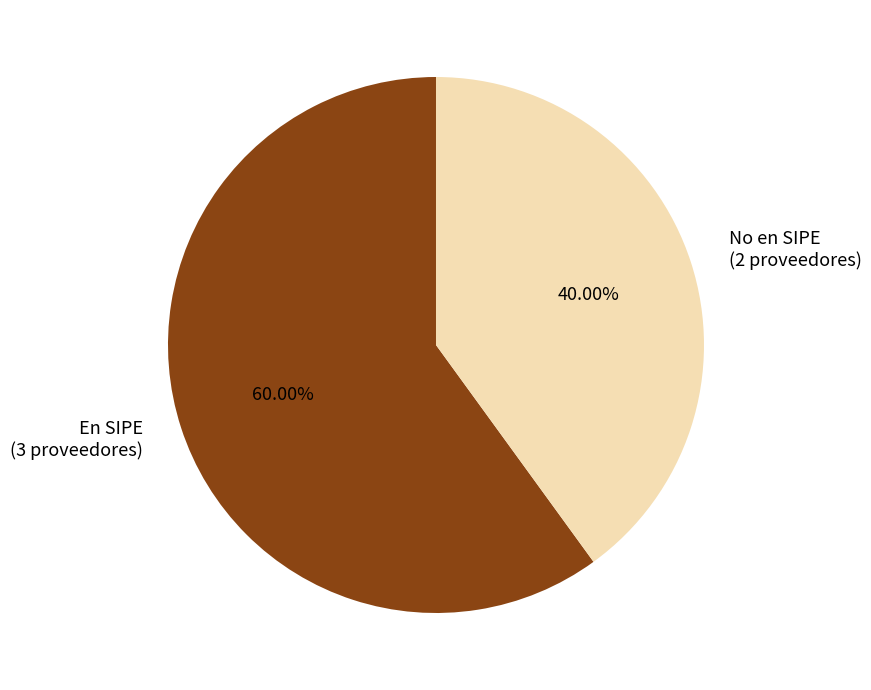

Is there a majority slice in this chart?

Yes